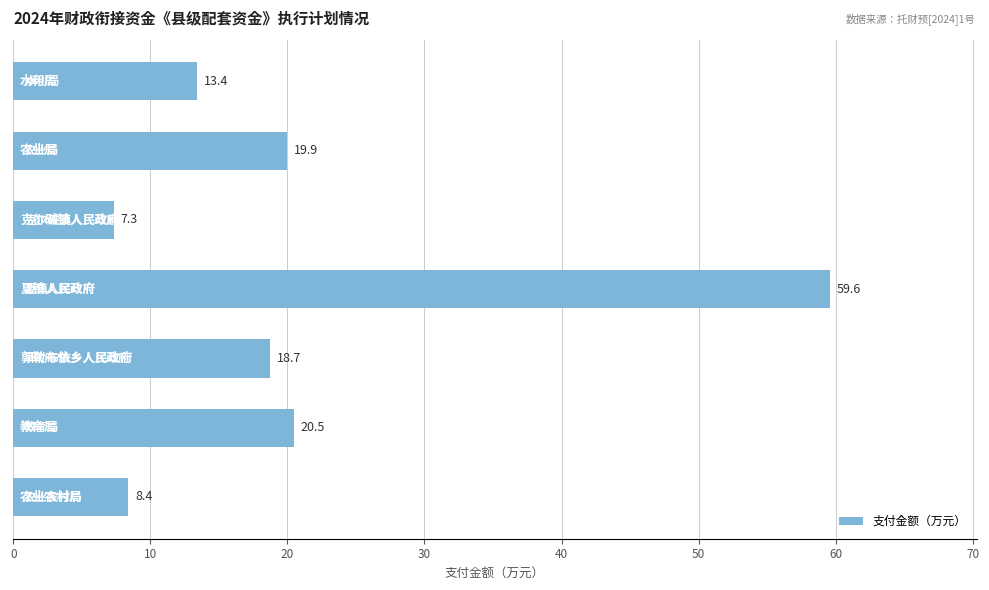

What is the maximum value shown in the chart?

59.6